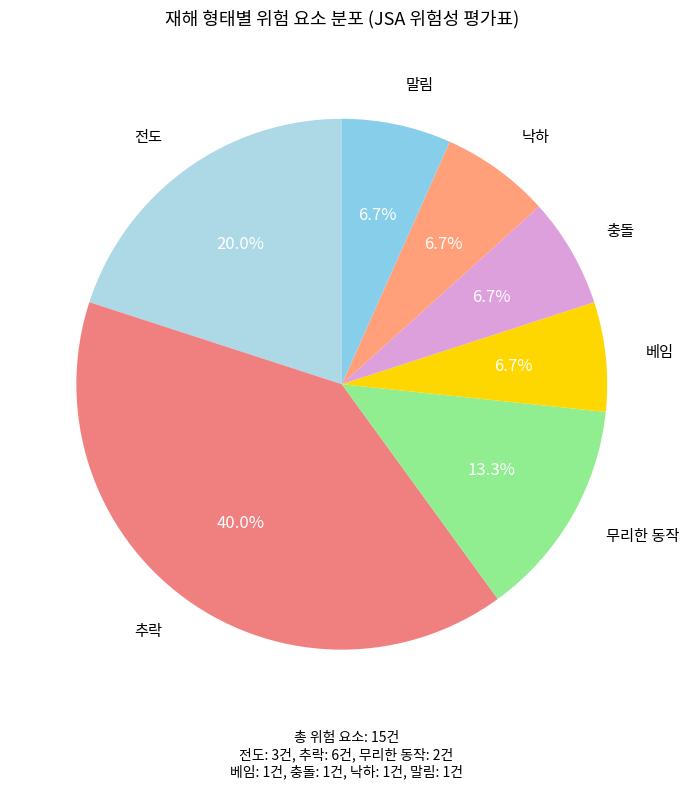

Combined, do 말림 and 베임 account for over 50%?

No